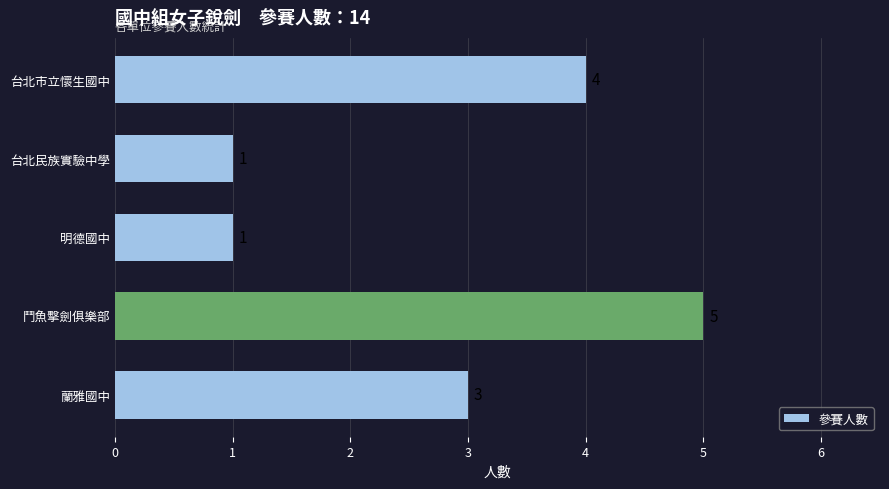

Which label corresponds to the largest value in the chart?

鬥魚擊劍俱樂部